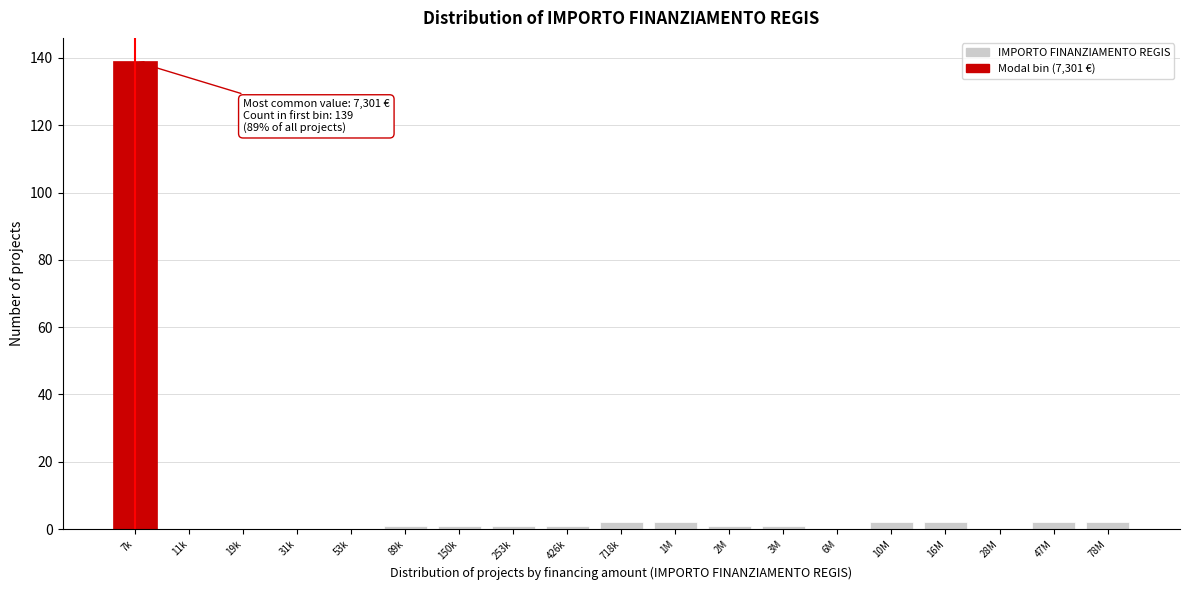

Reading left to right, what are all the values shown in this chart?

7k=139	11k=0	19k=0	31k=0	53k=0	89k=1	150k=1	253k=1	426k=1	718k=2	1M=2	2M=1	3M=1	6M=0	10M=2	16M=2	28M=0	47M=2	78M=2